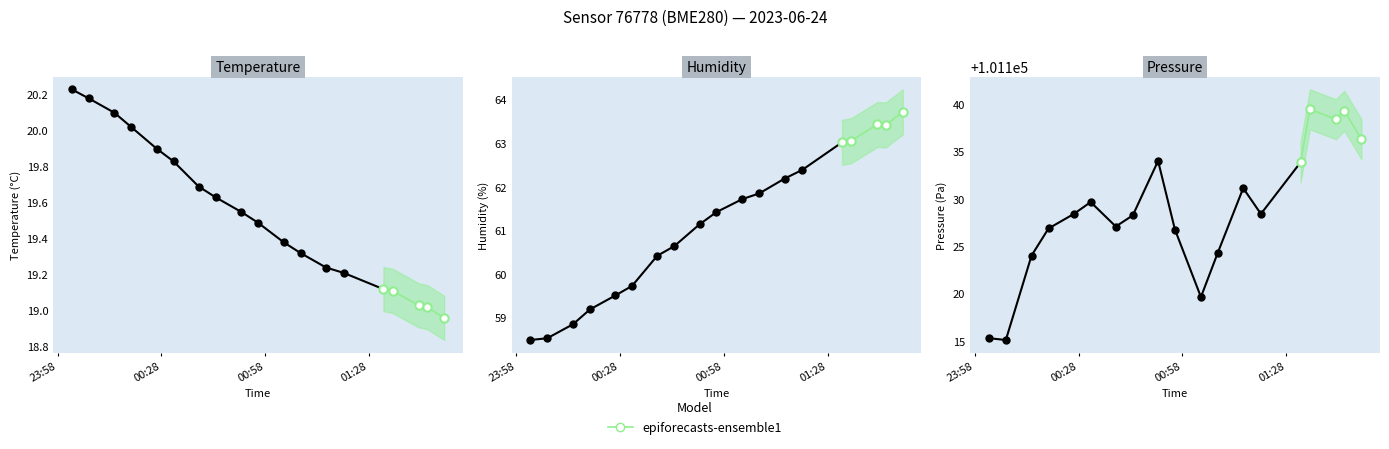

Where does the pressure series first go above 101128?

2023-06-24T00:26:40